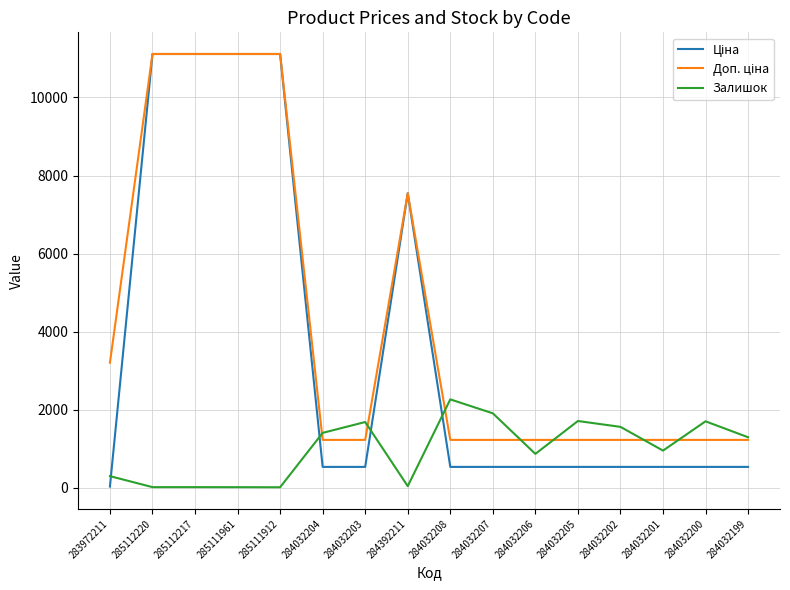

What is the difference between the highest and lowest values at 284032208?

1729.6